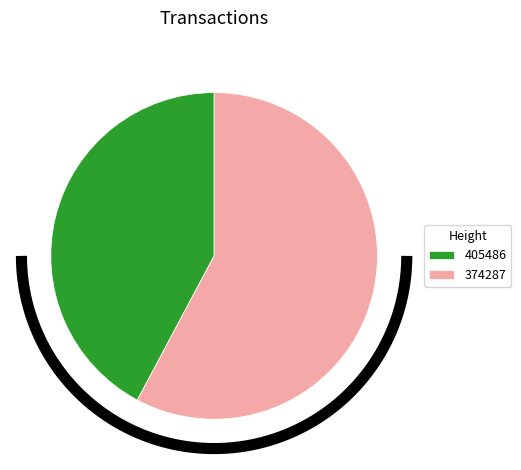

Which slice represents more than half of the pie?

374287